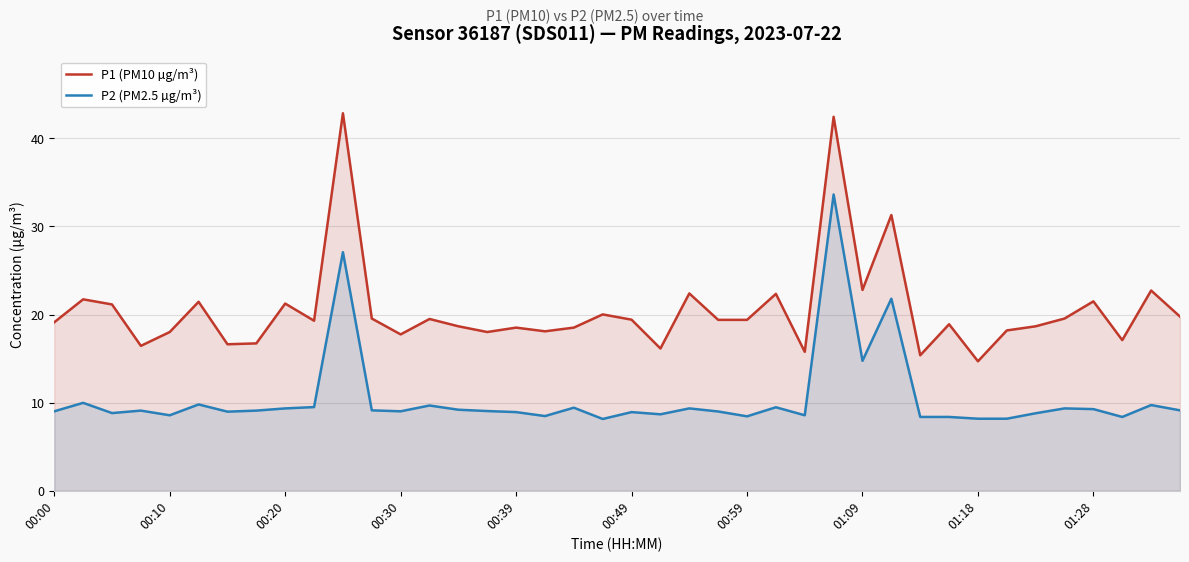

Which series has the largest range (max minus min)?

P1 (PM10 µg/m³)